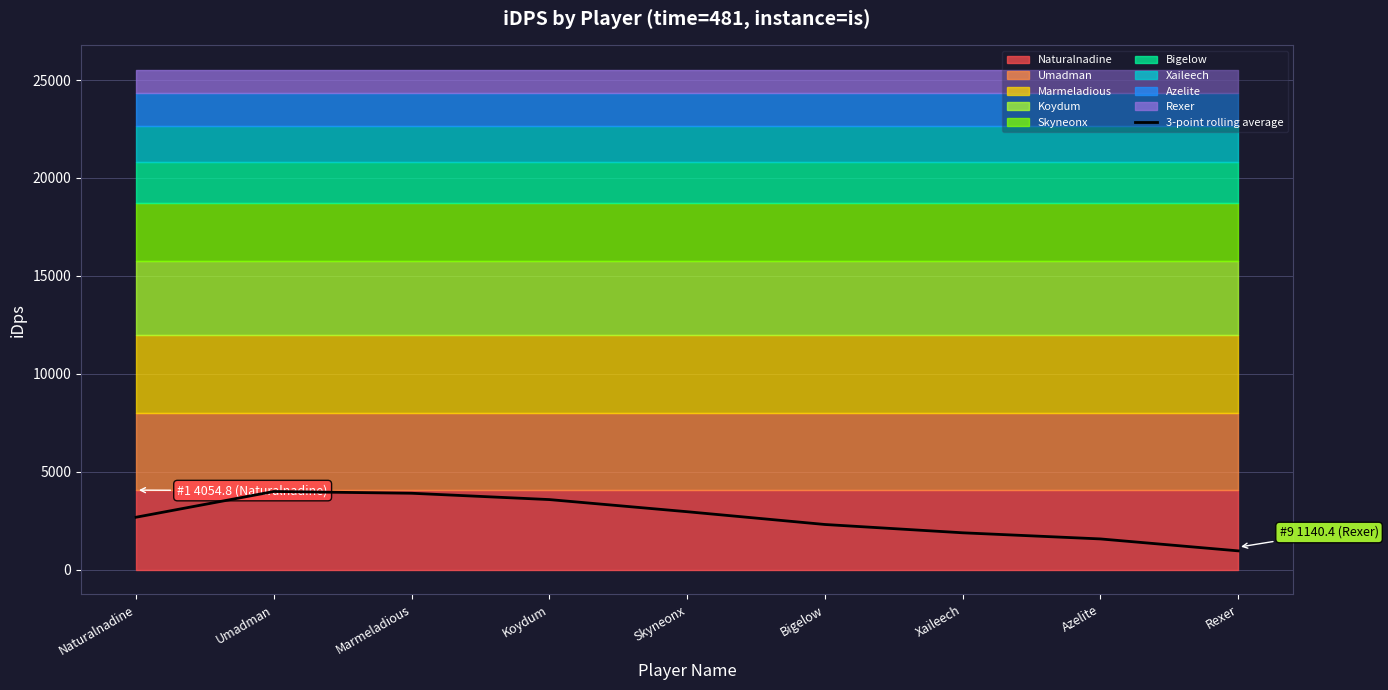

What is the label of the 5th point from the left?

Skyneonx